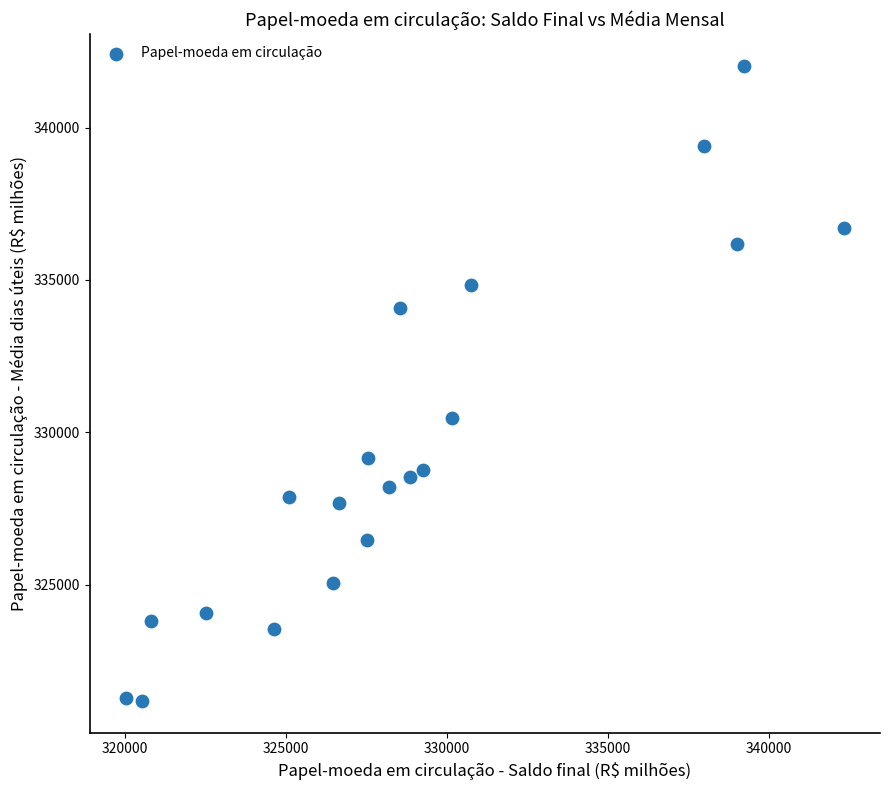

What Y value in the scatter plot is closest to 331607?

330460.5